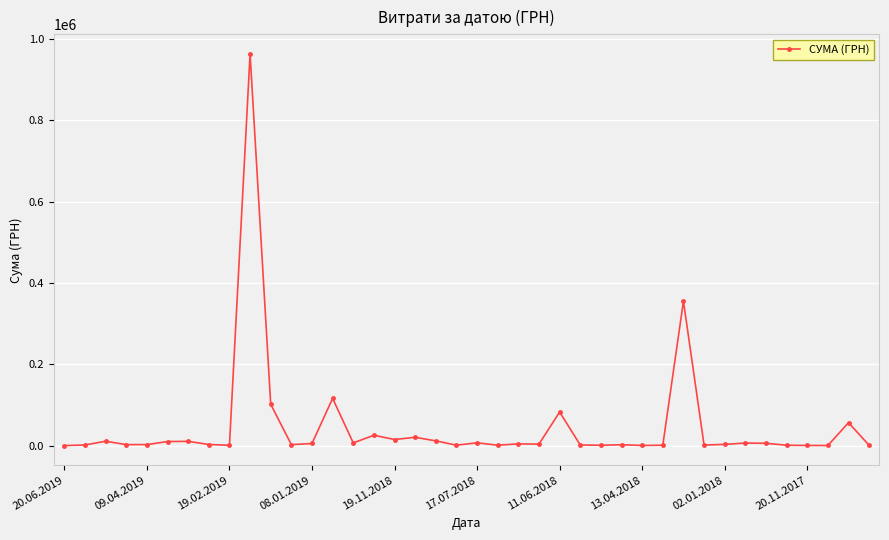

True or false: the data has more than 1 interior local peaks.

True